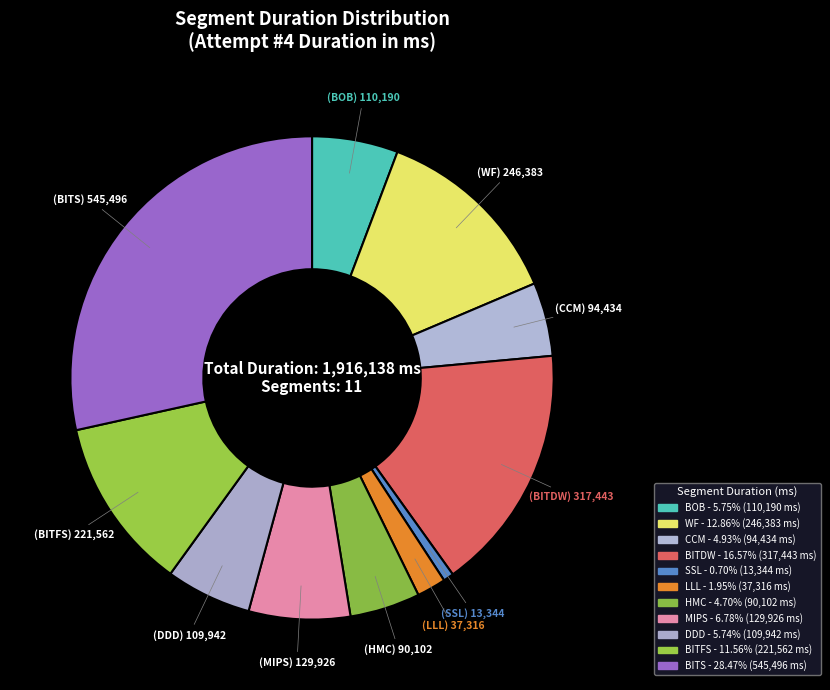

True or false: BITS accounts for 28% of the total.

True